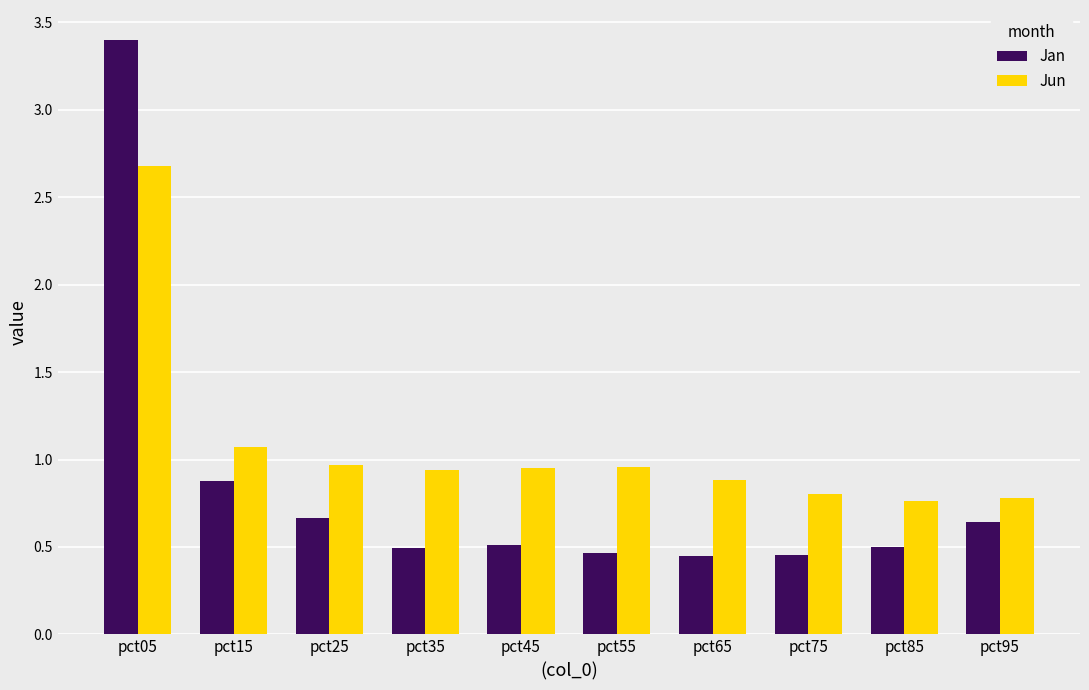

At which category is the sum across all series the highest?

pct05